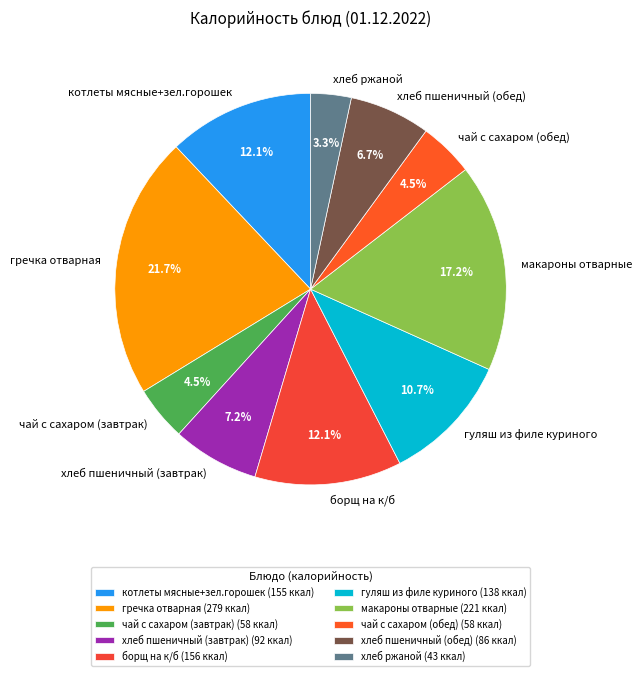

Is there a majority slice in this chart?

No